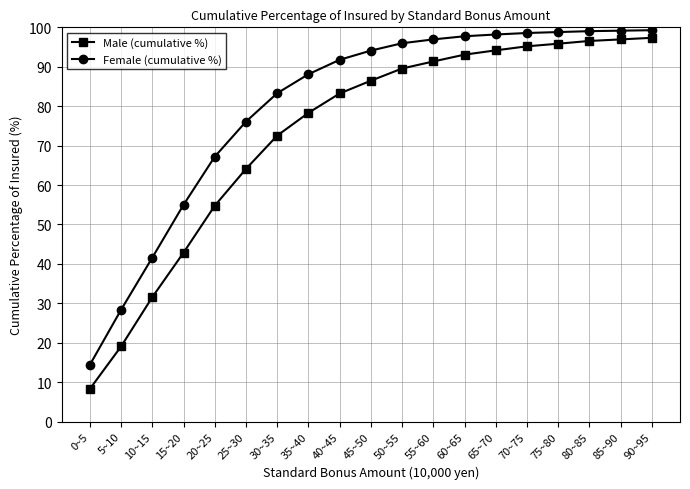

What position from the left is 40~45?

9